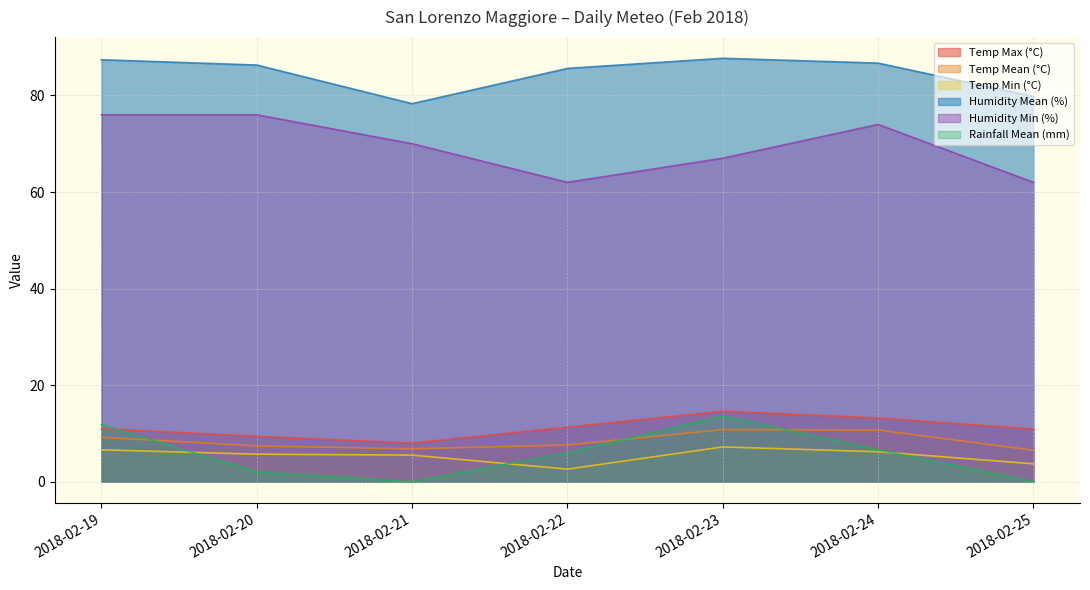

True or false: Temp Mean (°C) and Temp Min (°C) intersect in this chart.

False